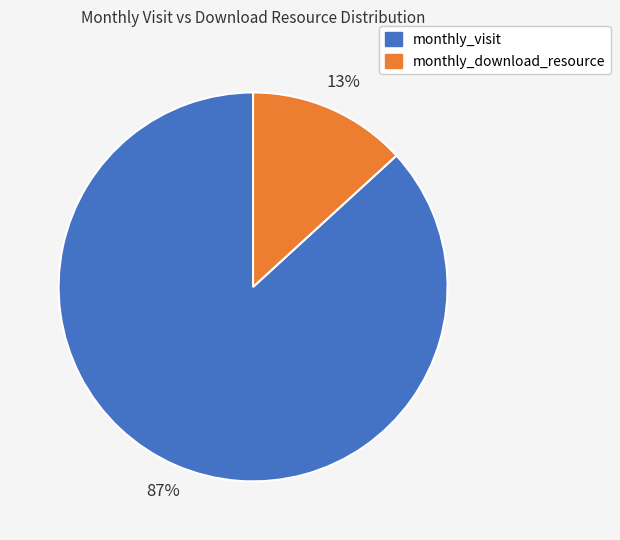

How many segments does this pie chart have?

2